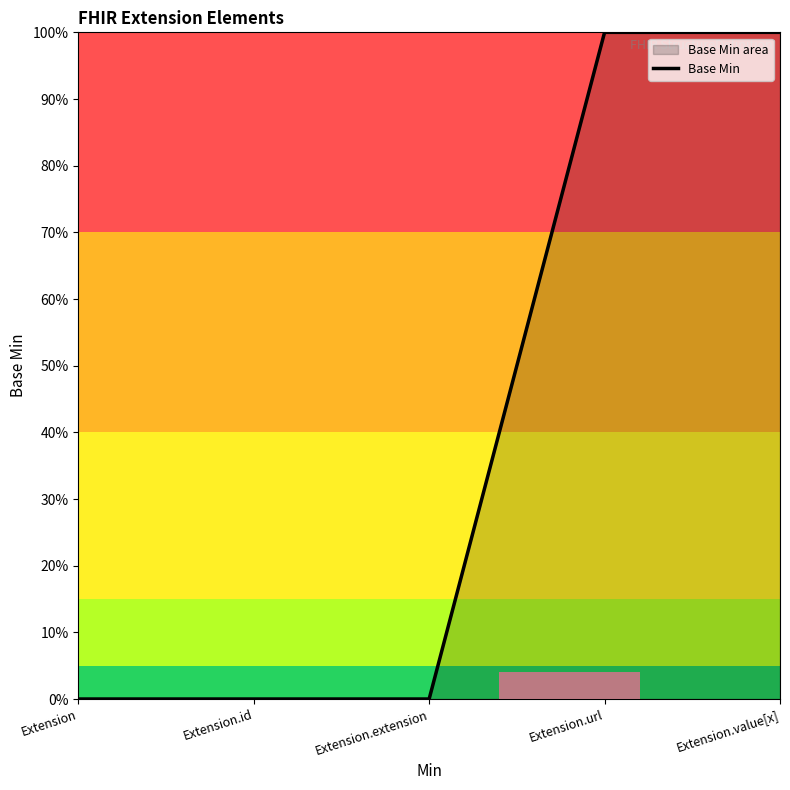

Reading left to right, extract all data points from this chart.

Extension=0	Extension.id=0	Extension.extension=0	Extension.url=1	Extension.value[x]=1